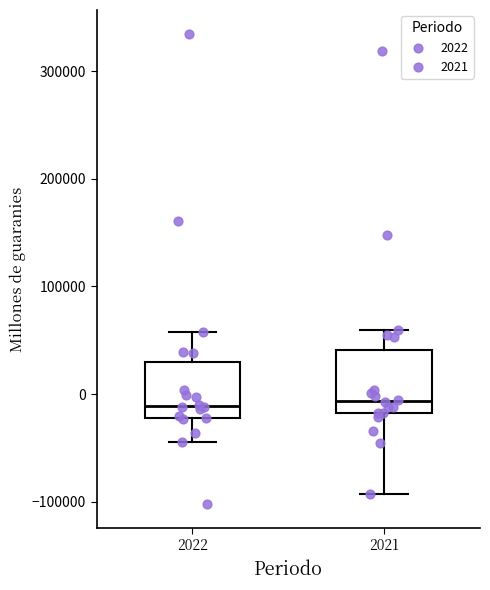

Reading left to right, transcribe this box plot: for each box, give where its median line is, the range the box spans, and where its two whiskers end, as read against the y-axis. The values are not printed on the chart, so give them approximately, as read against the axis.

2022: median -10000, box -20000 to 30000, whiskers -40000 to 60000
2021: median -10000, box -20000 to 40000, whiskers -90000 to 60000